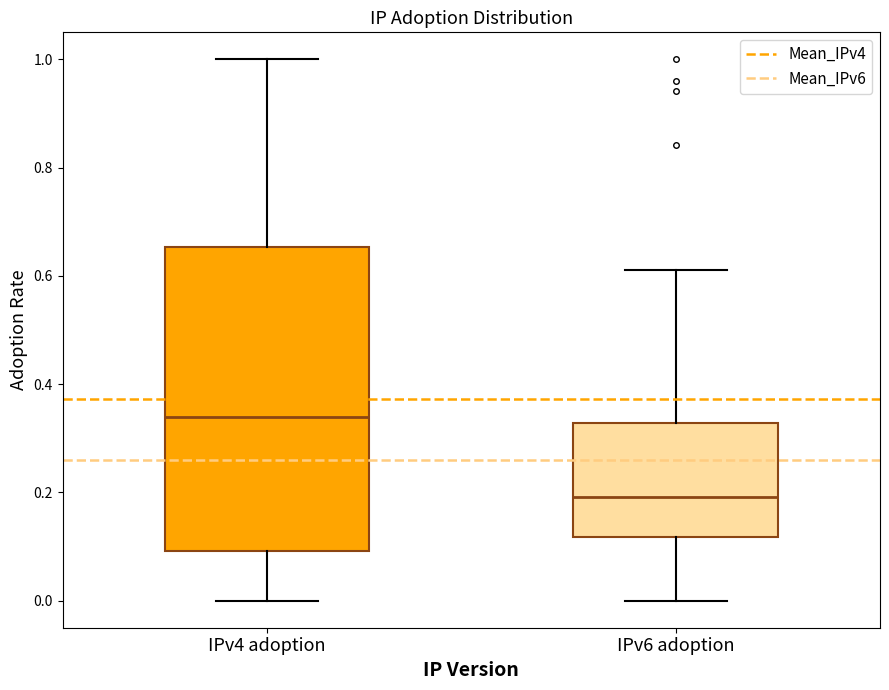

Reading left to right, read every box against the y-axis: the position of its median line, the range the box covers, and the ends of its whiskers. The values are not printed on the chart, so give them approximately, as read against the axis.

IPv4 adoption: median 0.34, box 0.10 to 0.66, whiskers 0.00 to 1.00
IPv6 adoption: median 0.20, box 0.12 to 0.32, whiskers 0.00 to 0.62